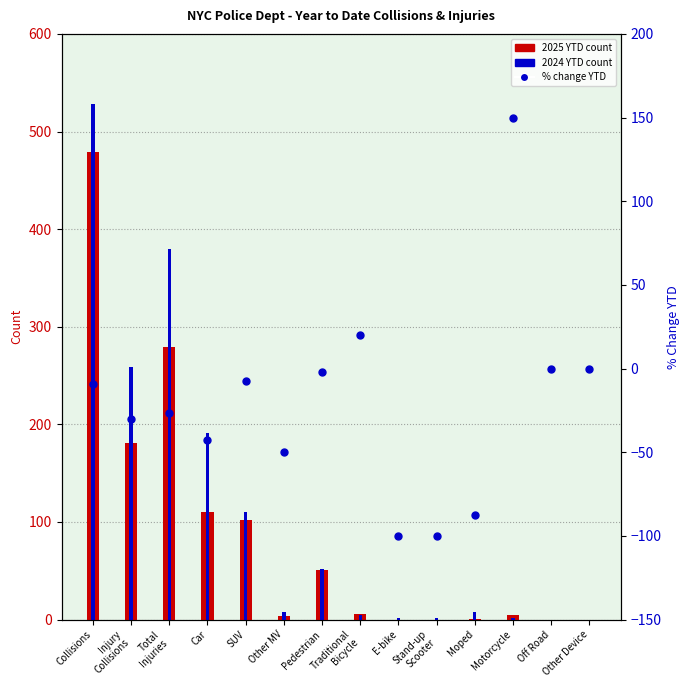

Which series has the largest total across all categories?

2024 YTD count